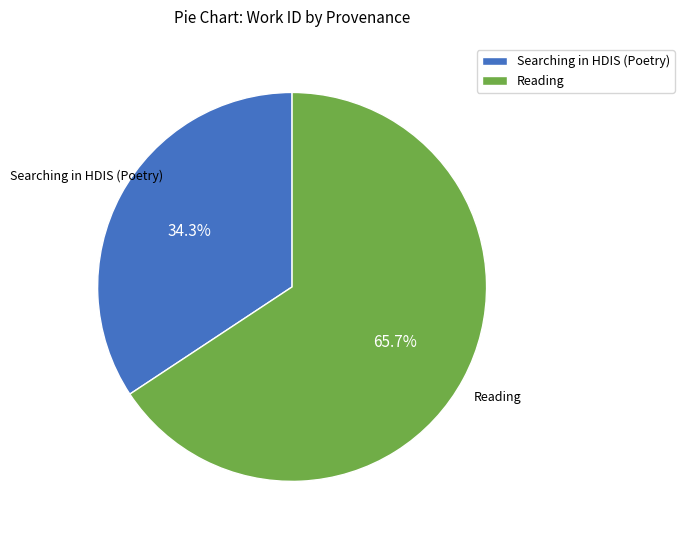

Between Searching in HDIS (Poetry) and Reading, which is larger?

Reading